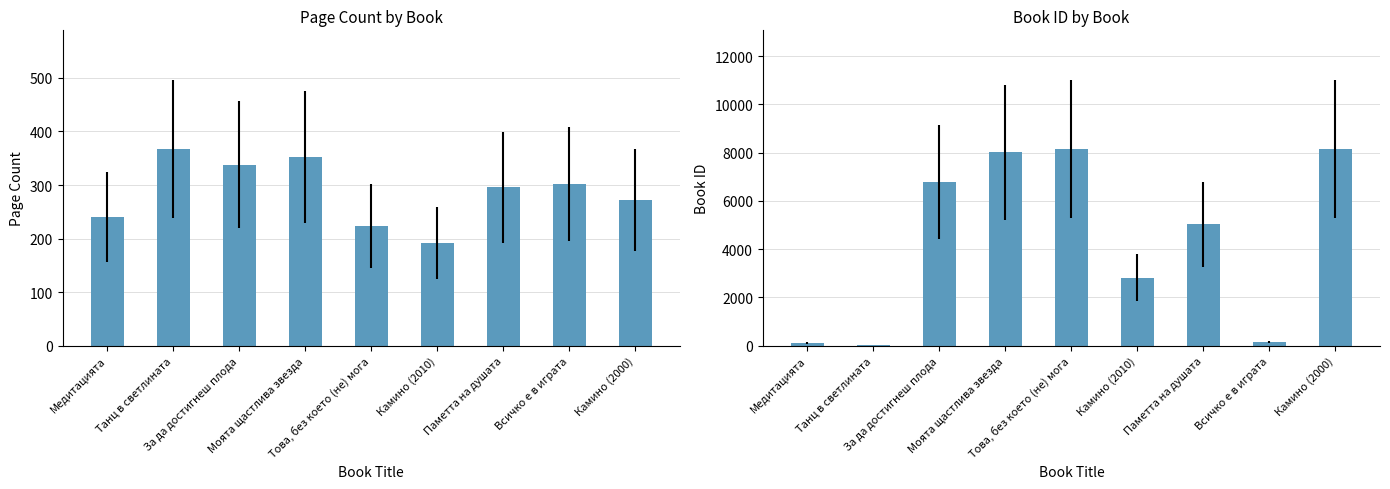

The value of id at Паметта на душата is 2215. True or false?

False